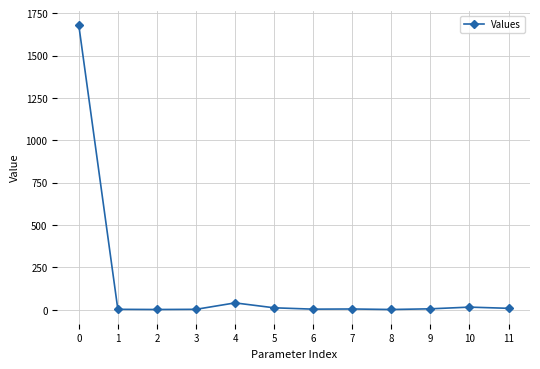

What is the maximum value shown in the chart?

1680